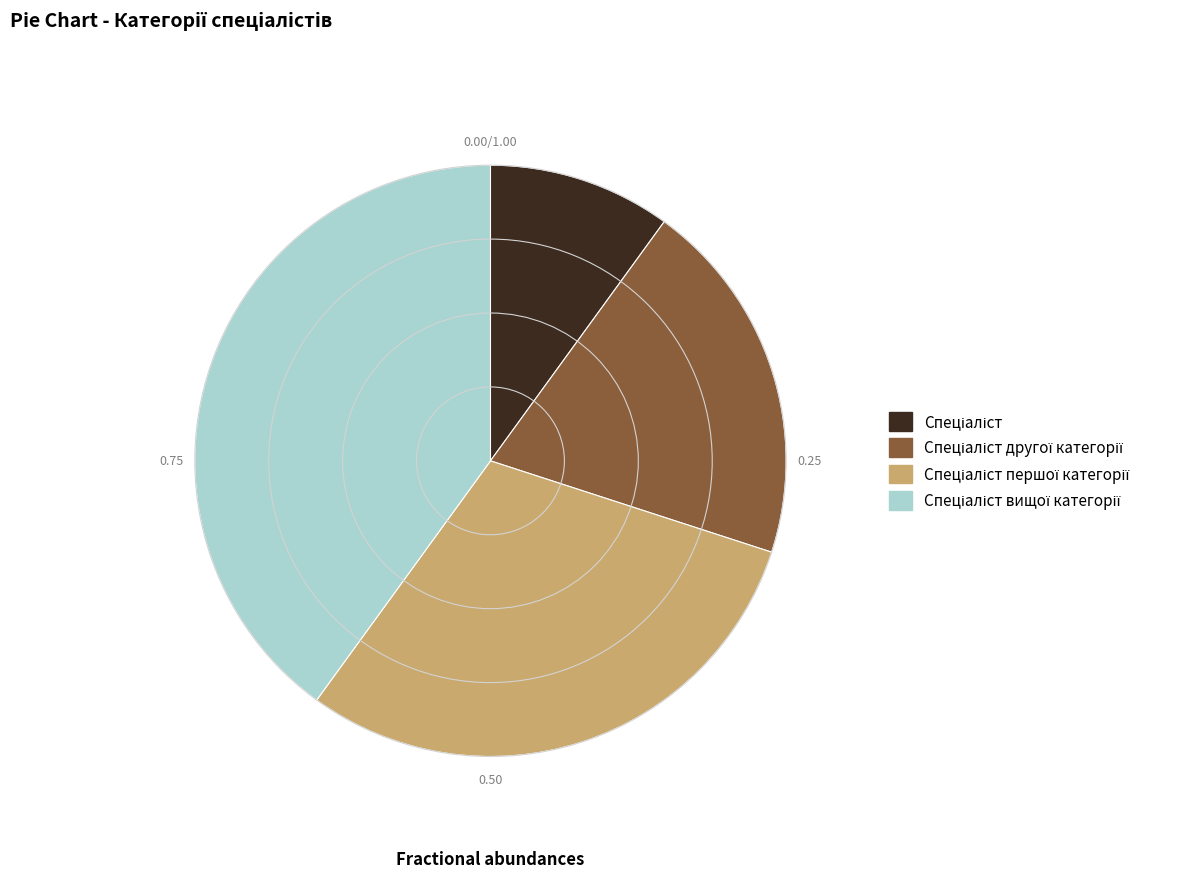

Count the number of slices in the pie.

4